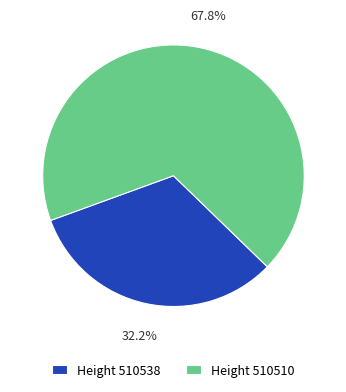

Between Height 510510 and Height 510538, which is larger?

Height 510510